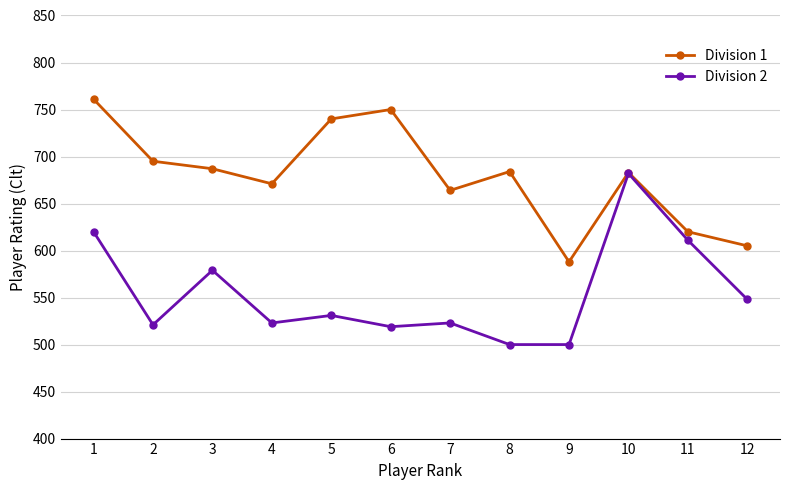

What is the sum of all Division 2 values?

6657